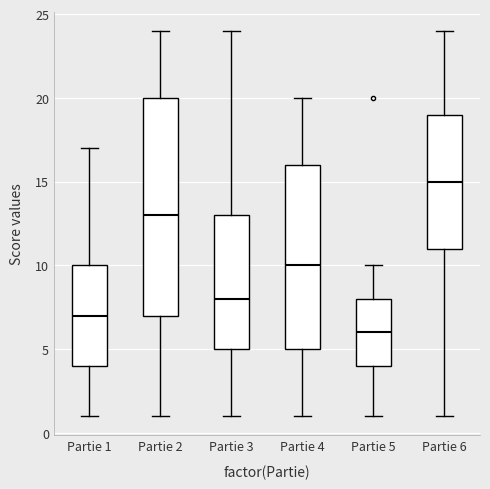

Which box is the tallest, from its lower edge to its upper edge?

Partie 2